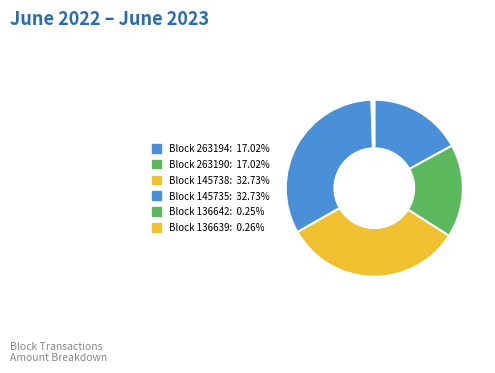

Count the number of slices in the pie.

6